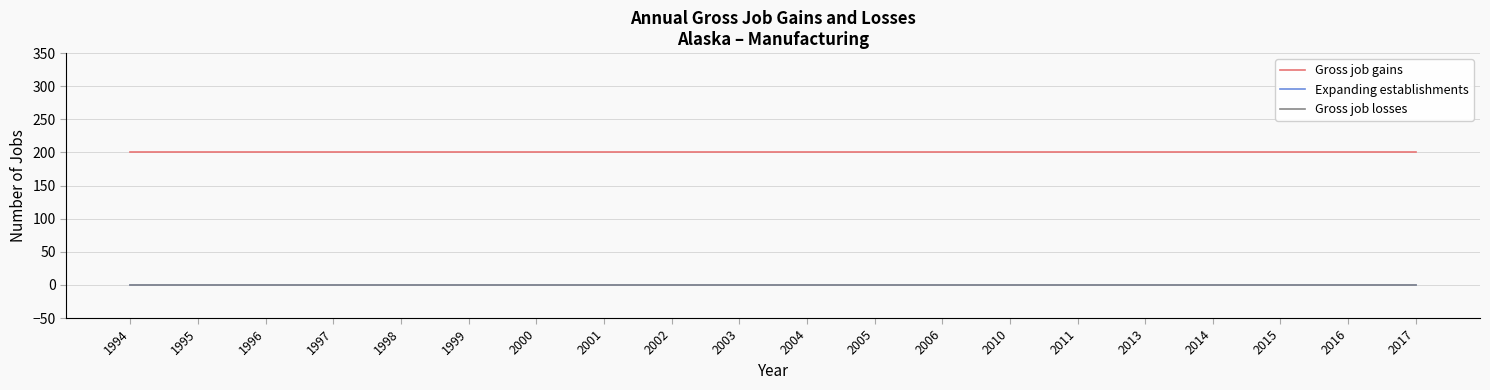

Does the chart have visible grid lines?

Yes